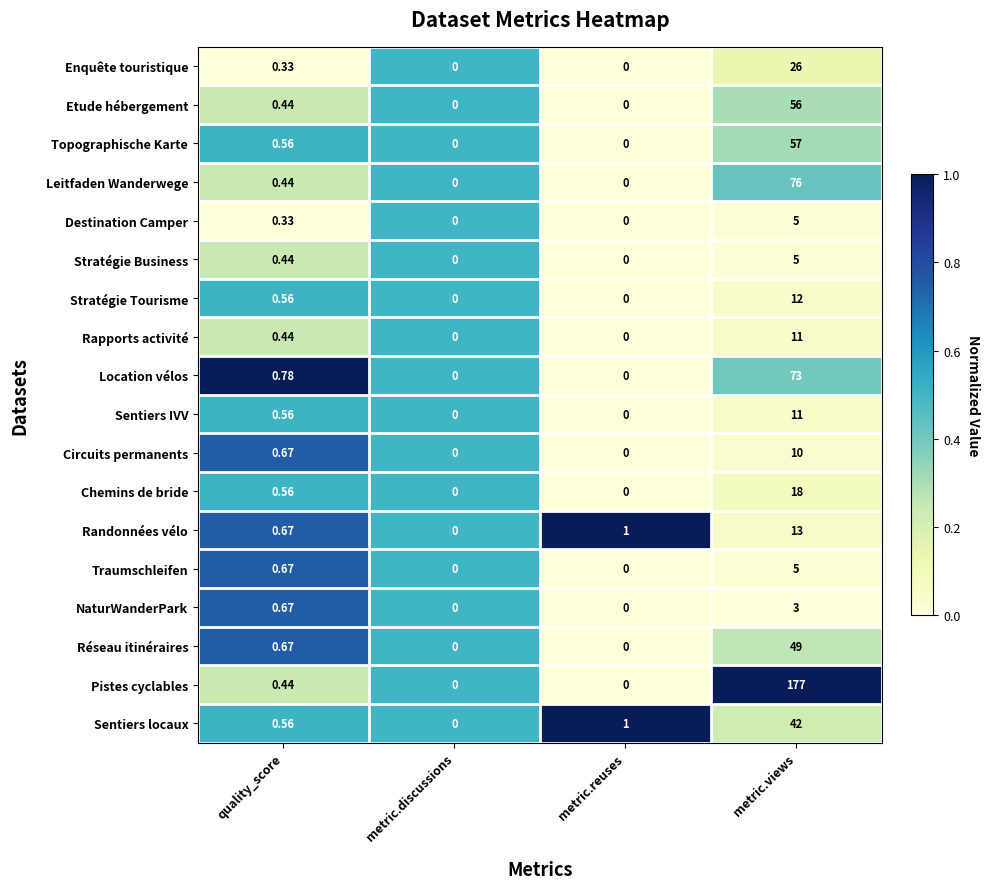

Count the number of categories in the chart.

4